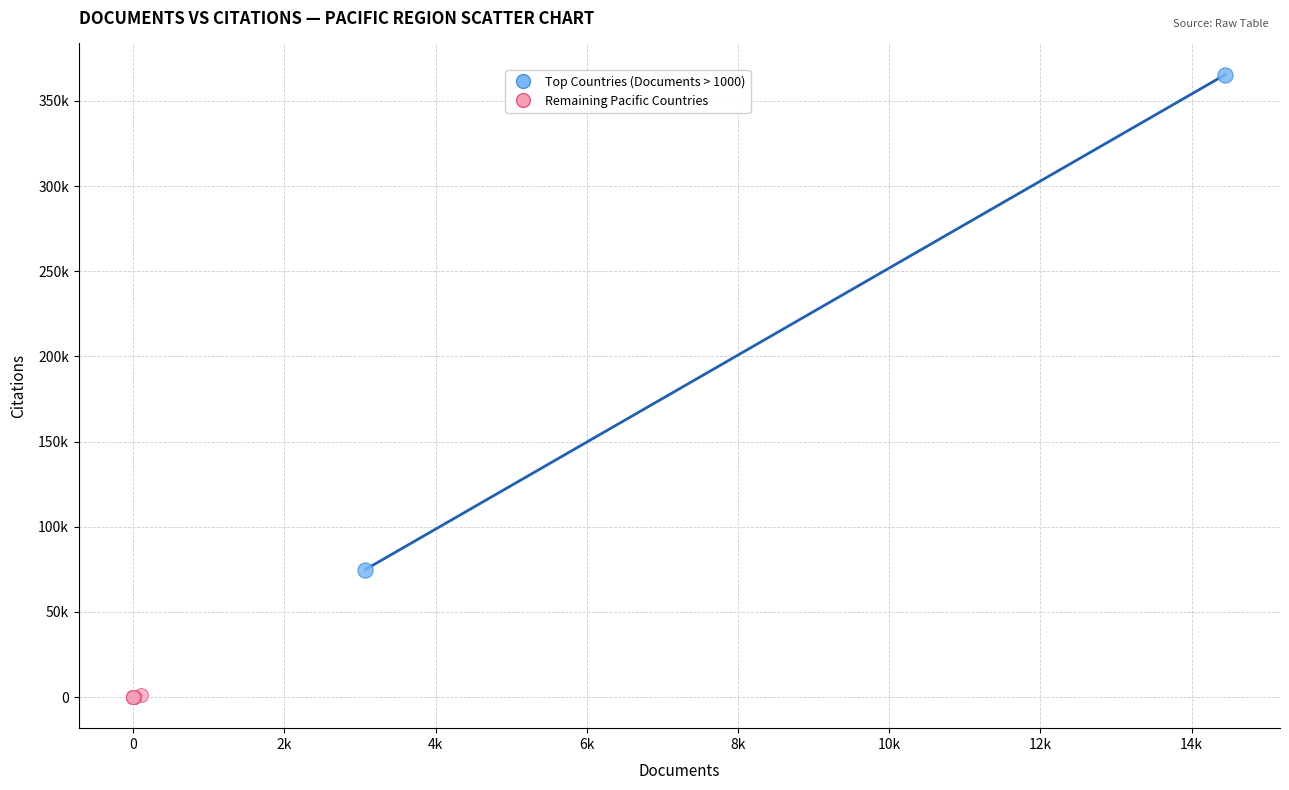

Which series reaches the minimum Y coordinate?

Remaining Pacific Countries